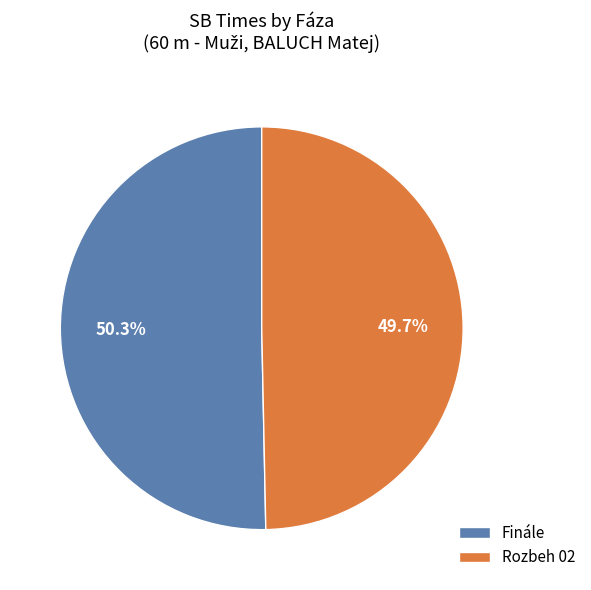

To the nearest percent, what is the difference between the largest and smallest slice percentages?

1%